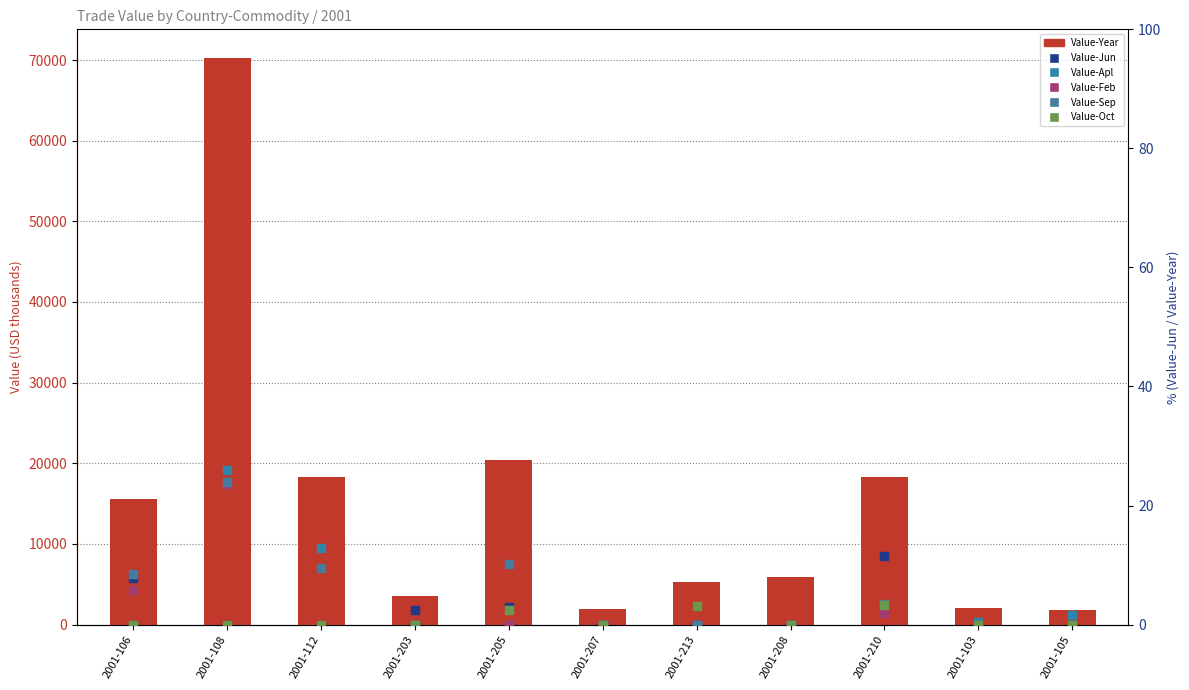

Which series reaches the minimum Y coordinate?

Value-Jun